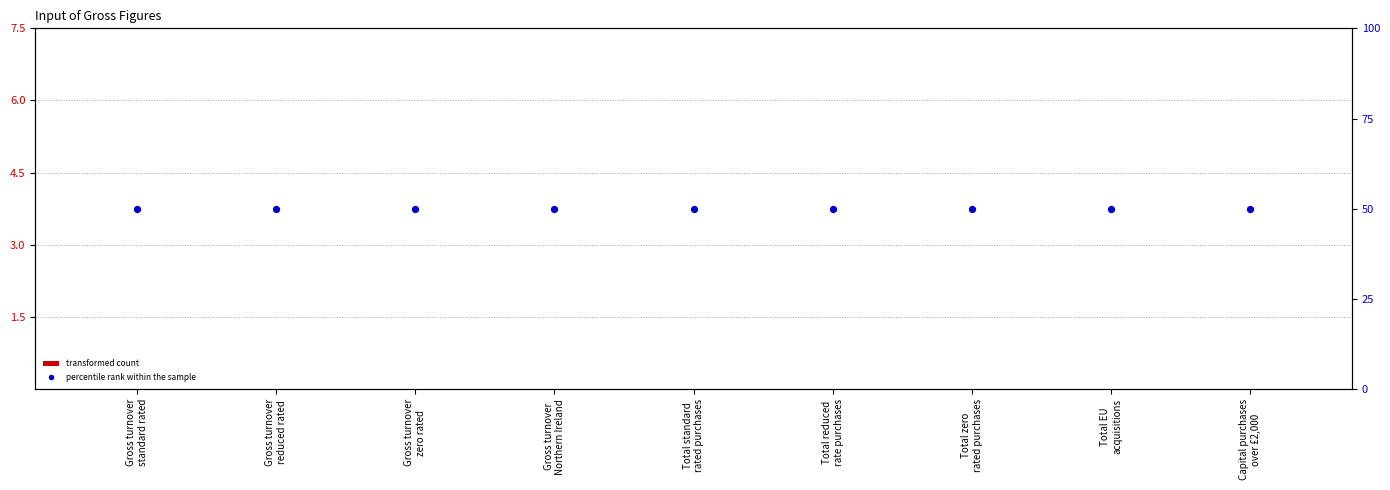

Which series has the largest Y range (max minus min)?

col_2